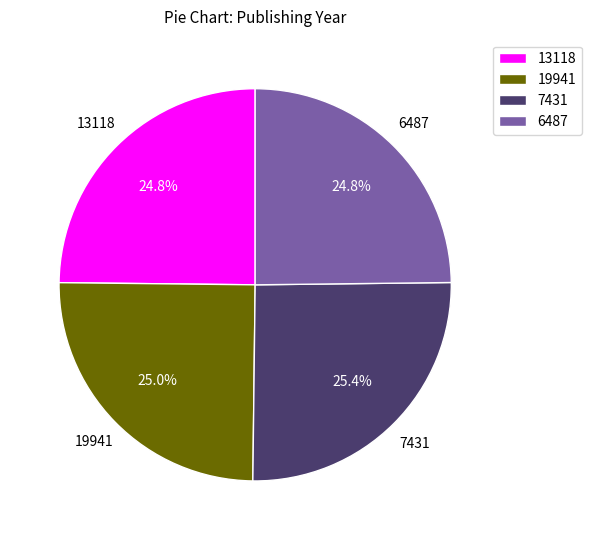

How much of the chart is everything except 19941?

75.0%